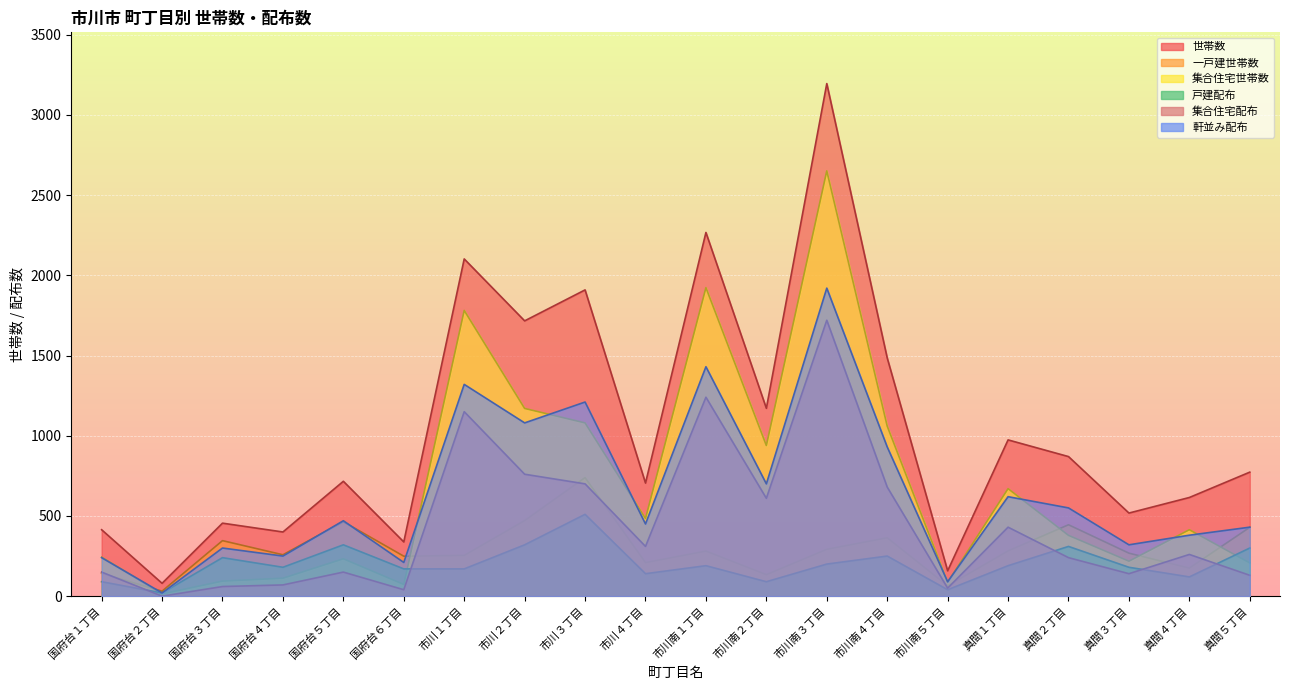

True or false: 世帯数 and 一戸建世帯数 intersect in this chart.

False